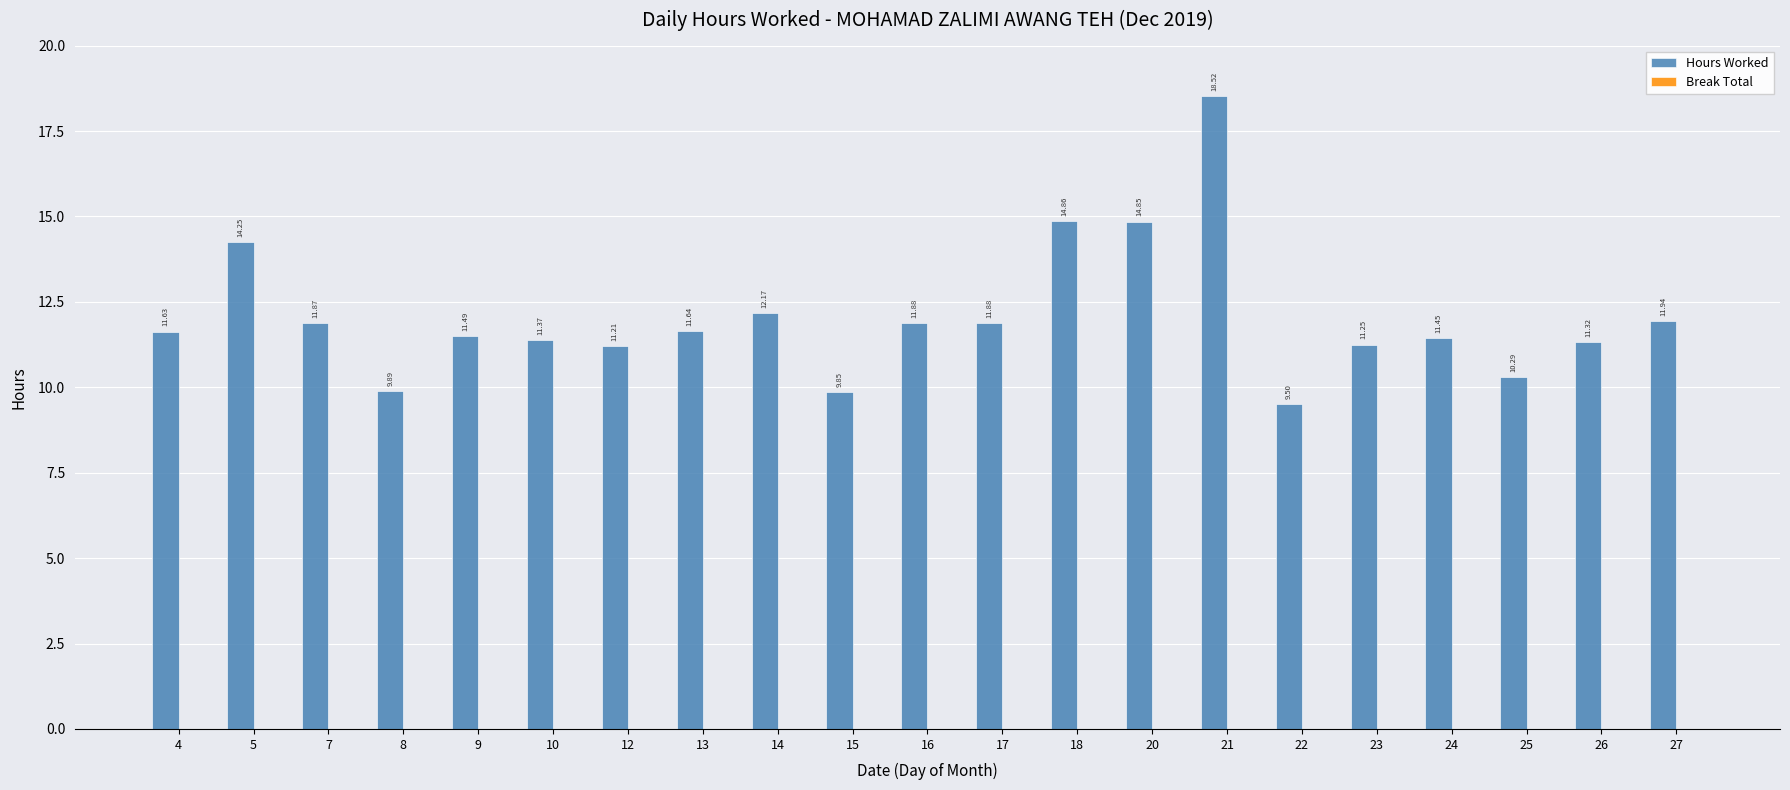

What is the sum of all values?

253.1